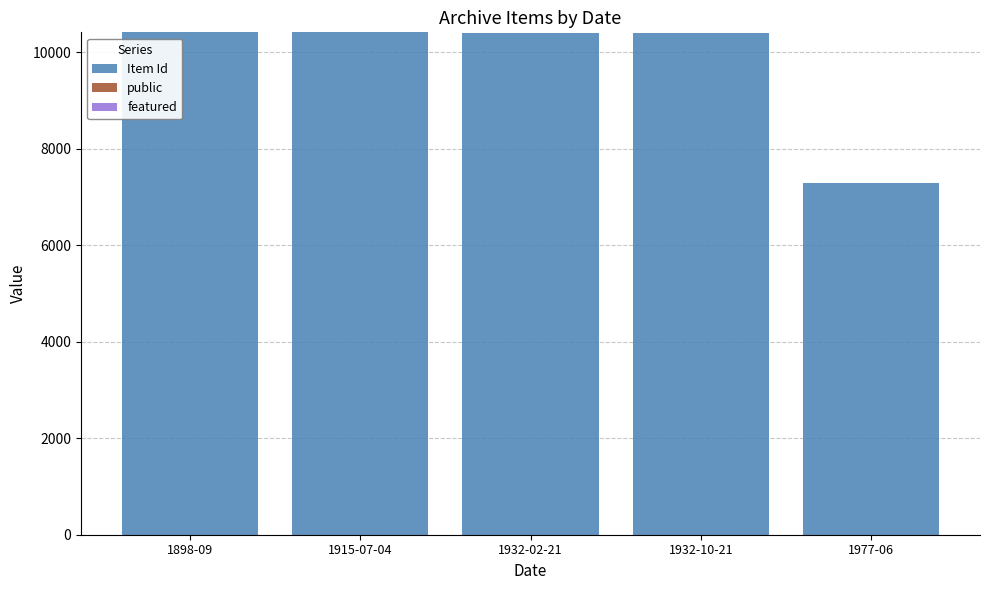

What is the highest value of the Item Id series?

10415